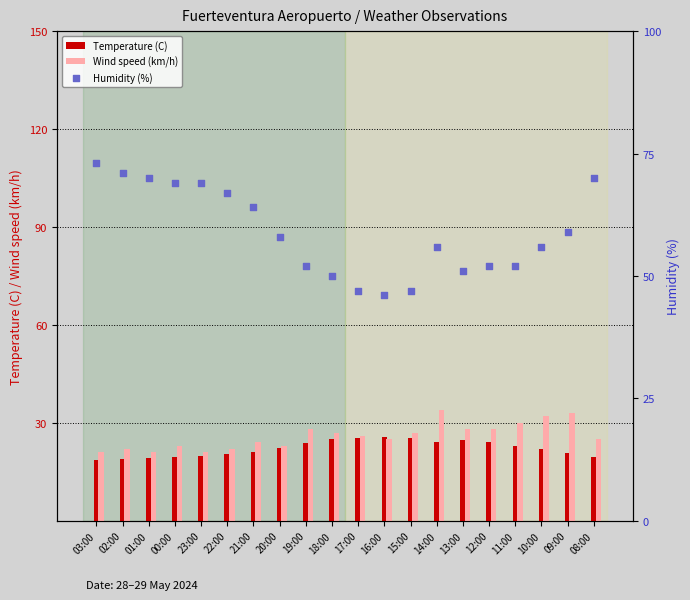

Which series has the widest spread of Y values?

Humidity (%)